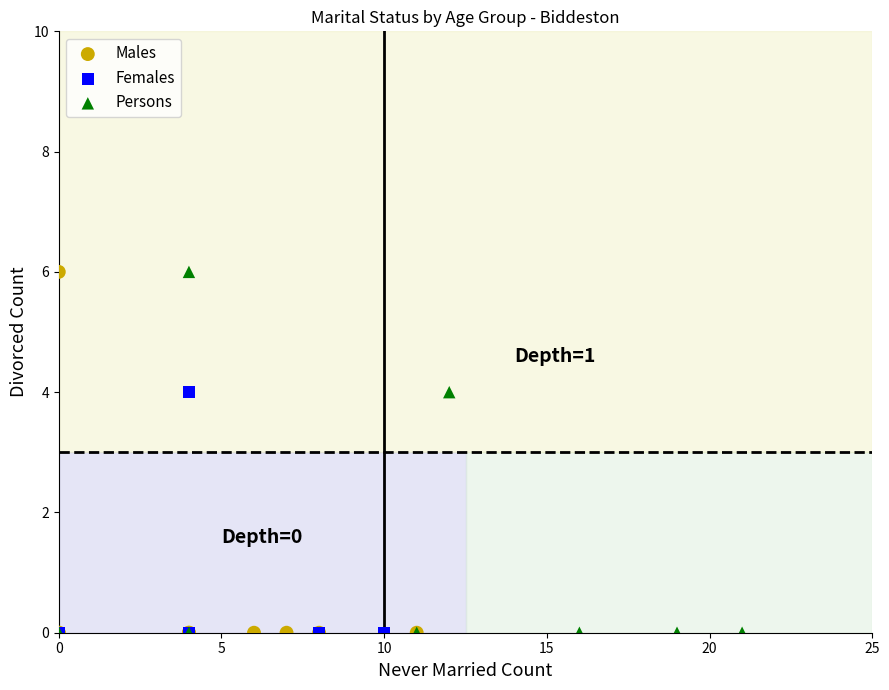

What are all the series names shown in the legend?

Males, Females, Persons